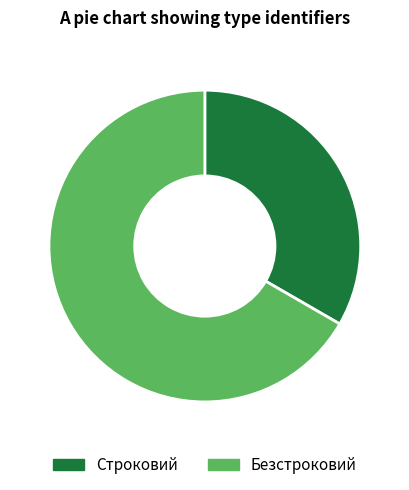

How many slices are in this pie chart?

2